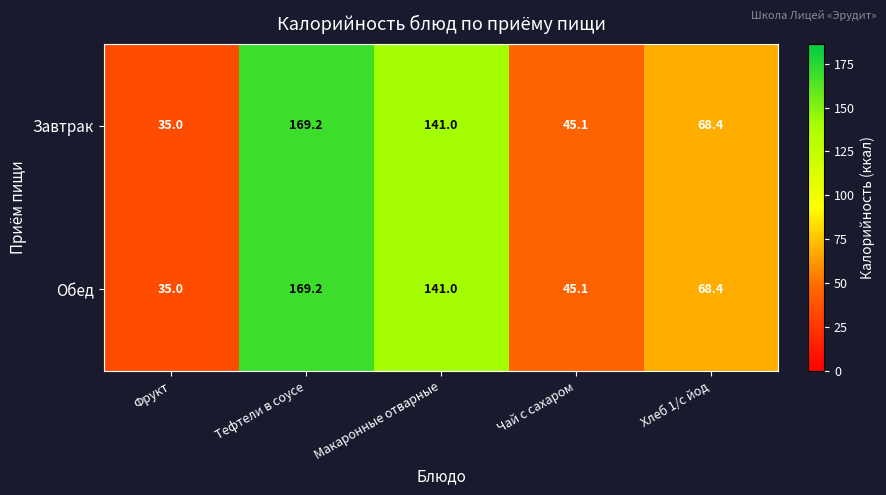

What is the difference between the maximum and second lowest values in the Завтрак series?

124.1